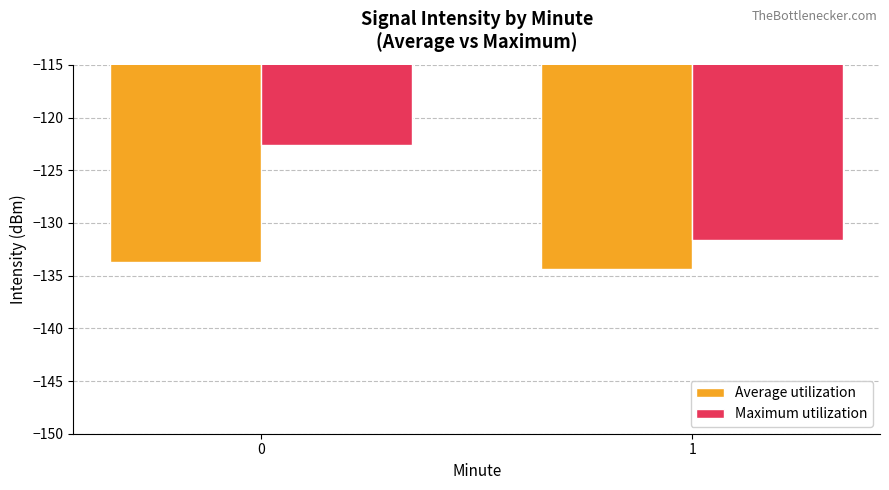

What is the maximum value for Average utilization?

-133.7